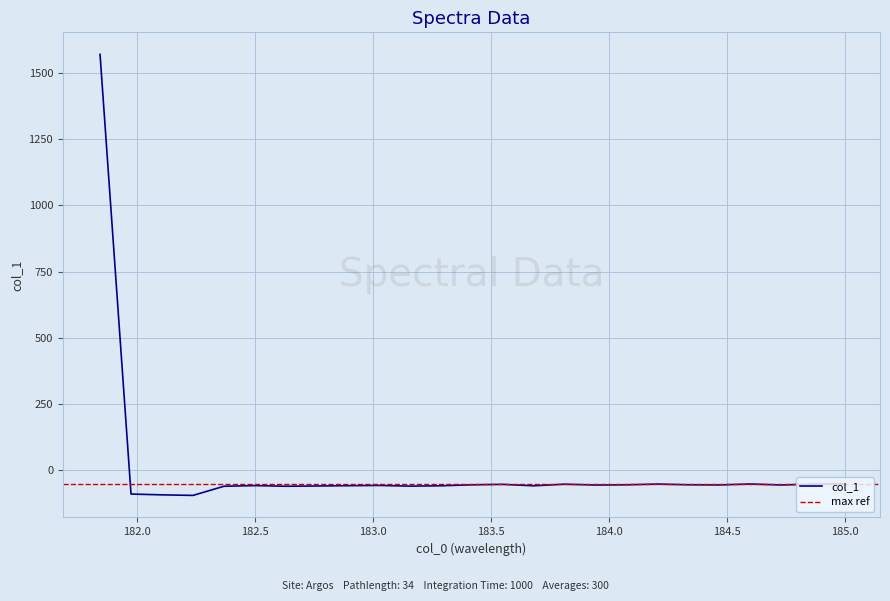

What is the difference between the maximum and minimum values?

1666.8